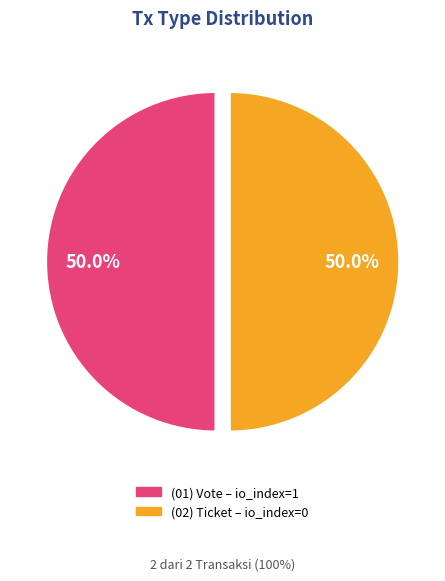

To the nearest percent, what is the average slice percentage?

50%